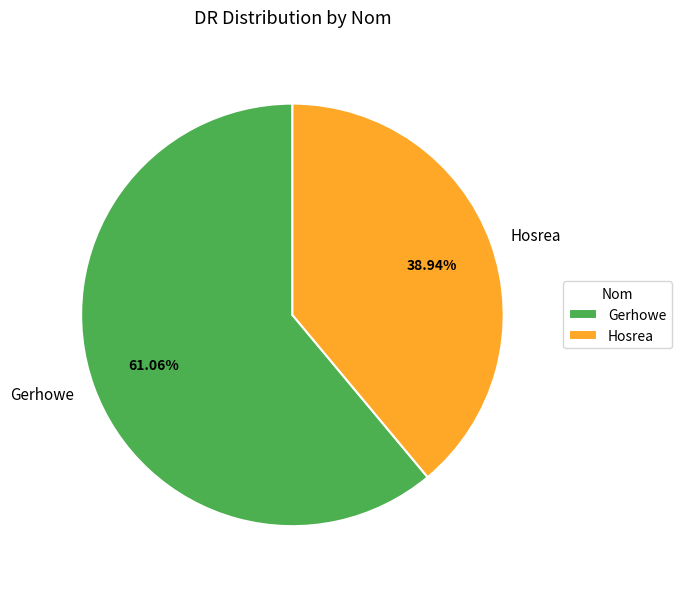

Which slice is the largest?

Gerhowe